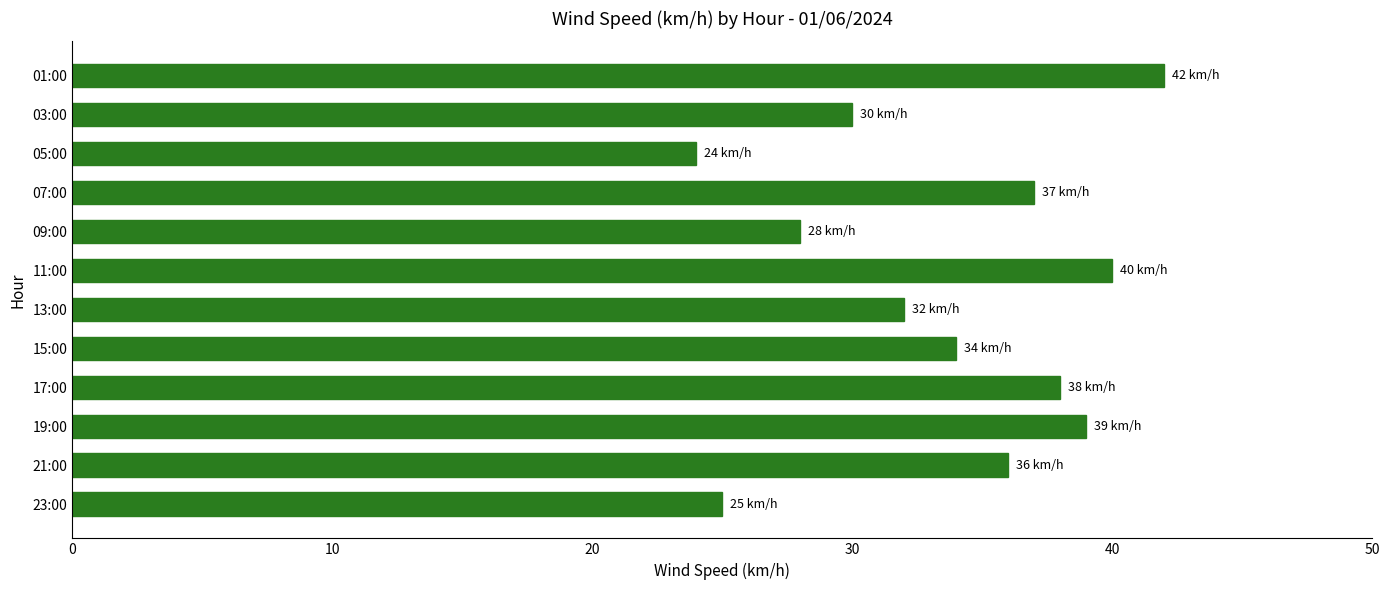

Is it true that the value at 01:00 is 42?

True